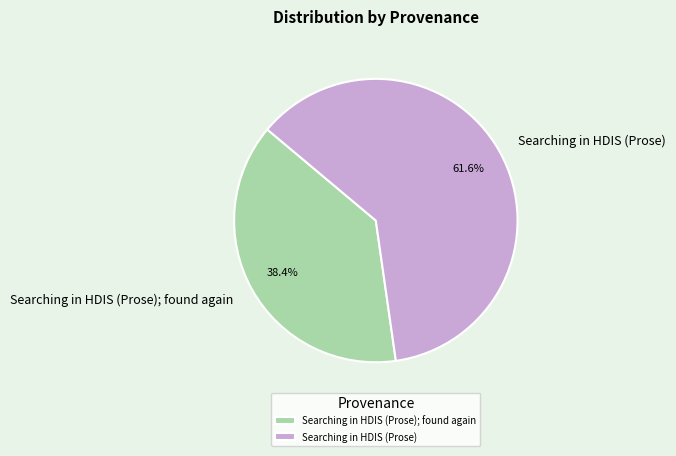

Is the sum of Searching in HDIS (Prose) and Searching in HDIS (Prose); found again greater than half?

Yes